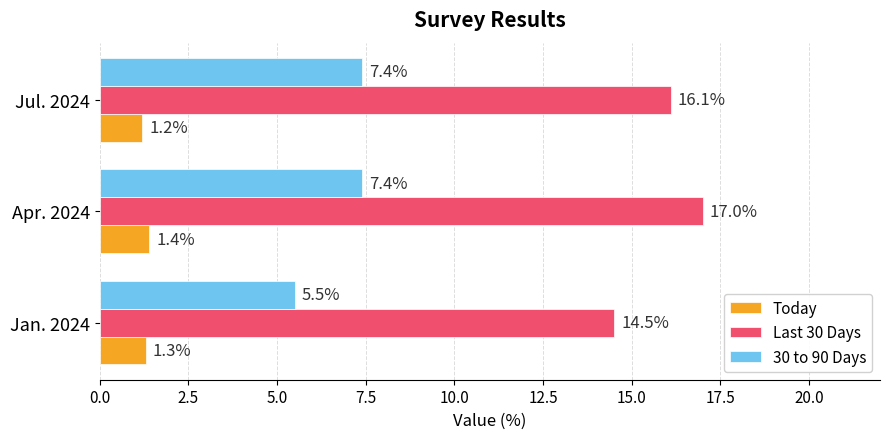

What is the total value across all series at Jan. 2024?

21.3